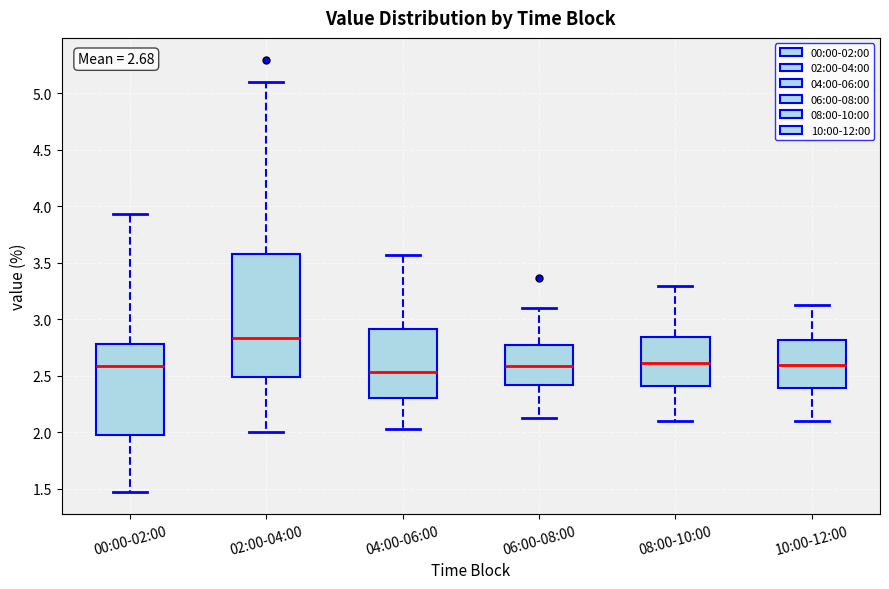

Which box's median line is the highest?

02:00-04:00